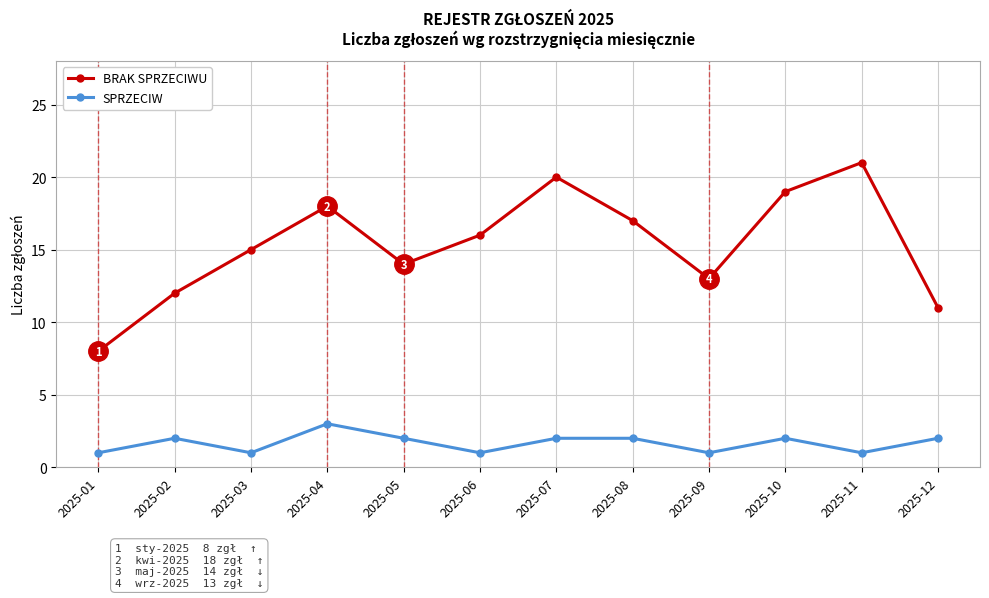

Is the value of BRAK SPRZECIWU at 2025-06 greater than the value of SPRZECIW at 2025-09?

Yes